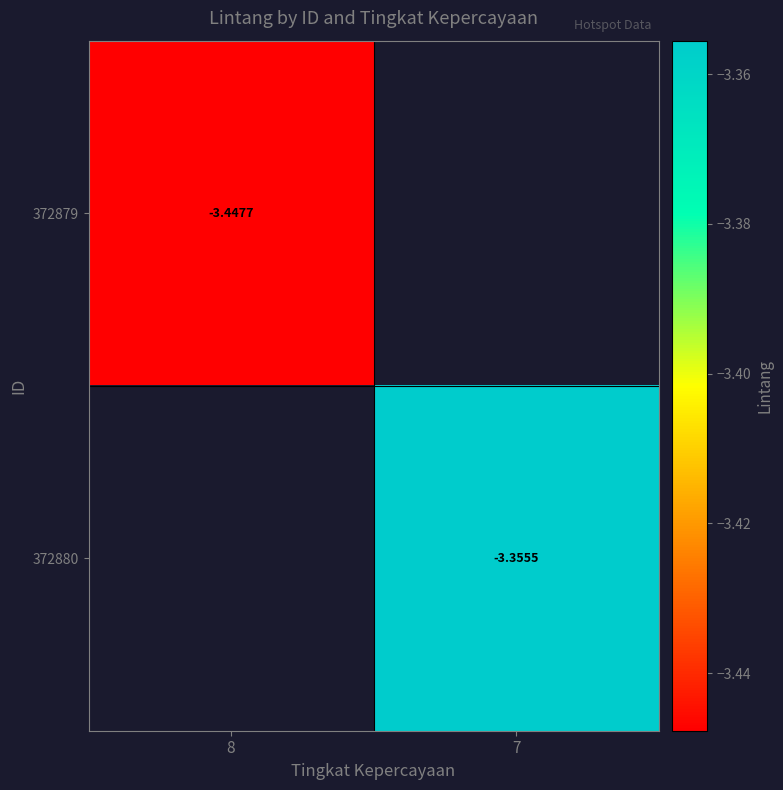

List the series in order of their overall mean, lowest first.

372879, 372880